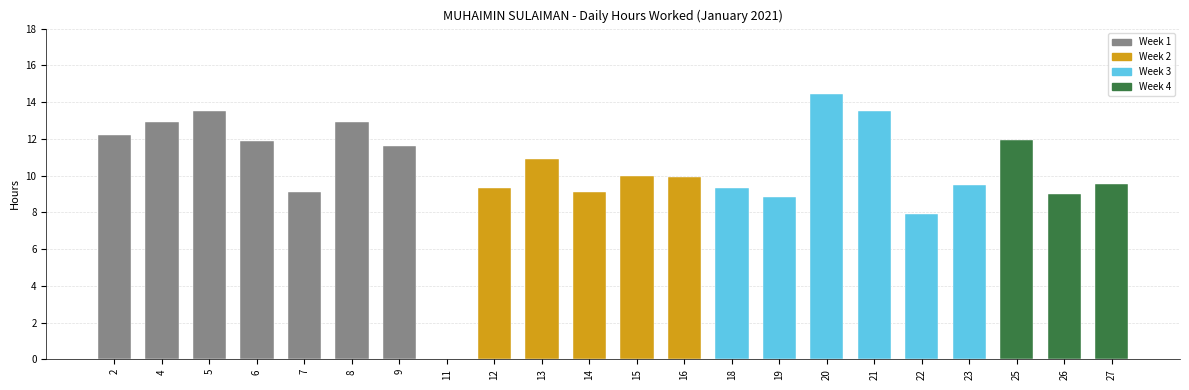

What is the ratio of the value at 9 to the value at 23?

1.2